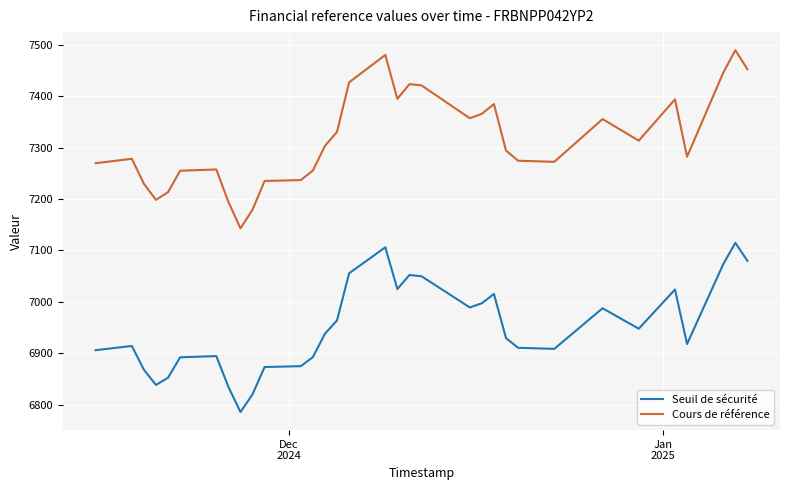

What is the minimum value shown in the chart?

6785.9